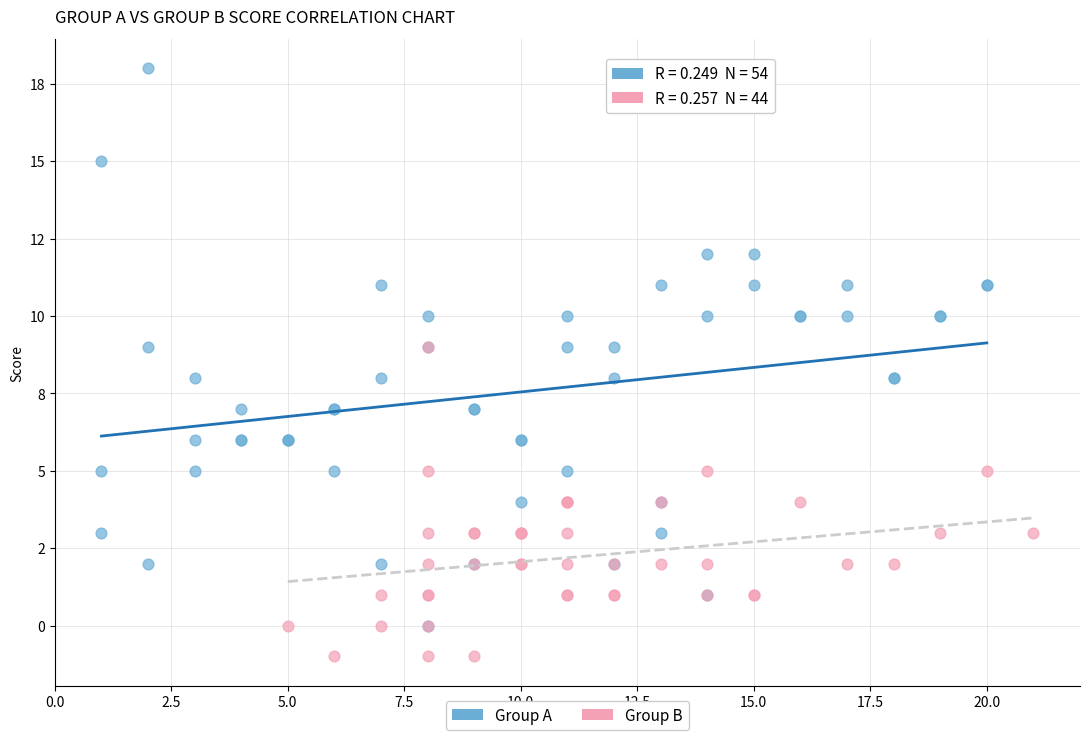

Which series contains the highest Y value?

Group A